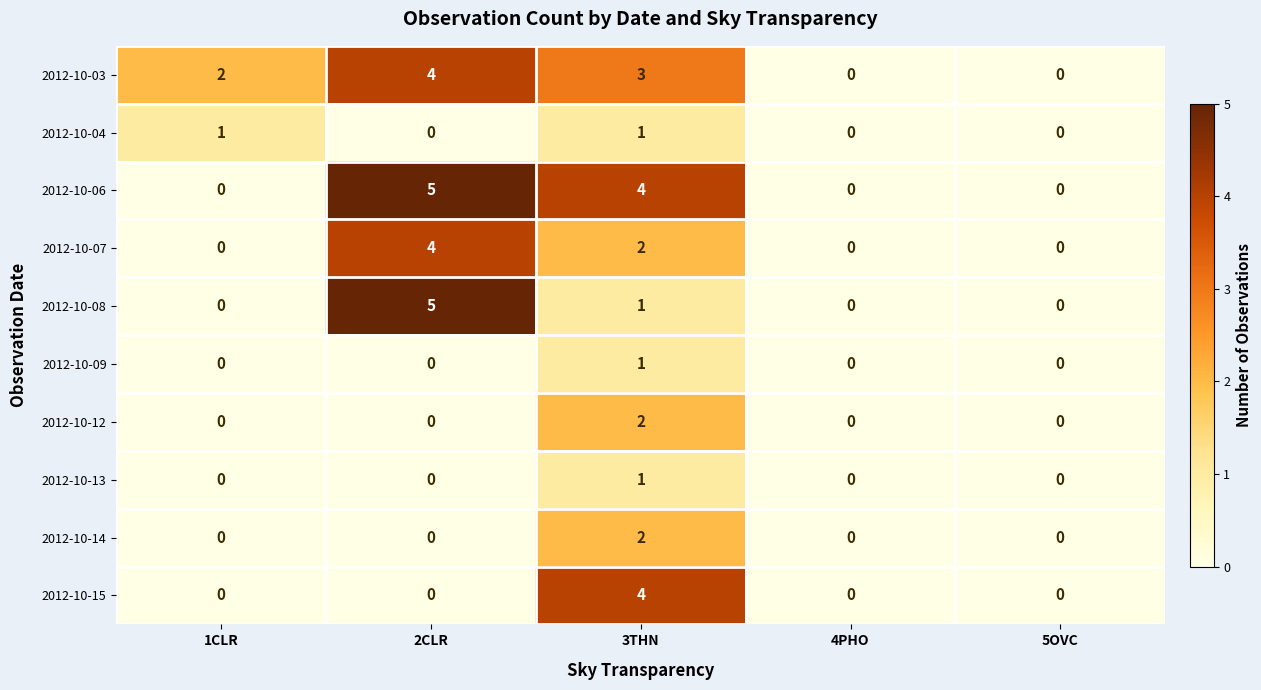

How many series are shown in this chart?

10